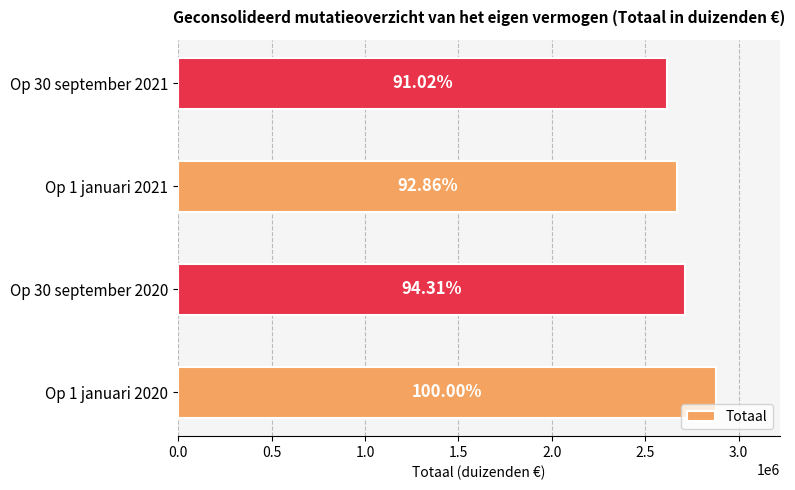

Are the bars horizontal?

Yes